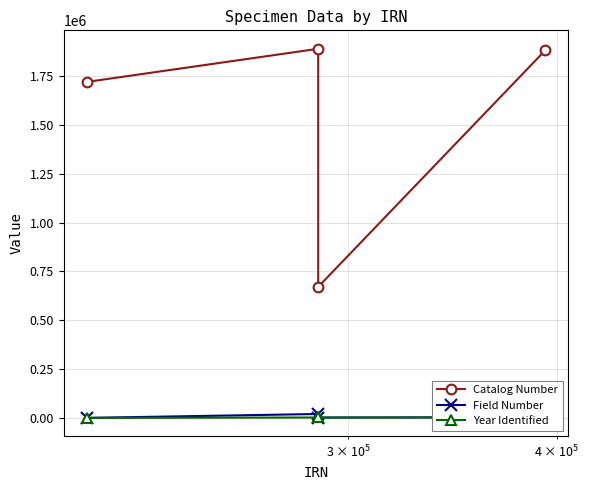

How many lines are shown in the chart?

3